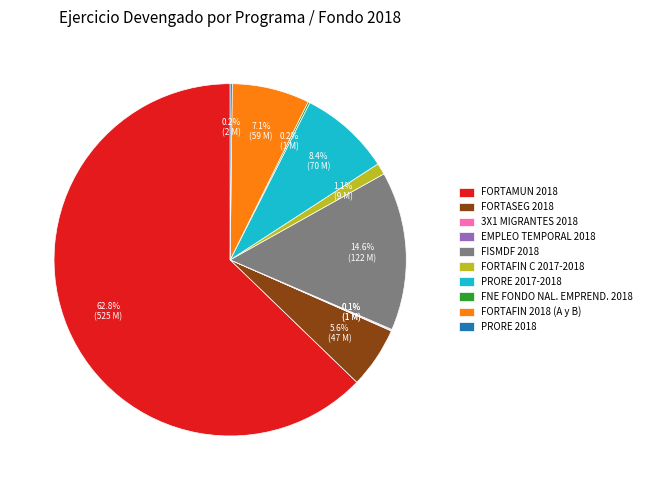

What is the majority slice?

FORTAMUN 2018